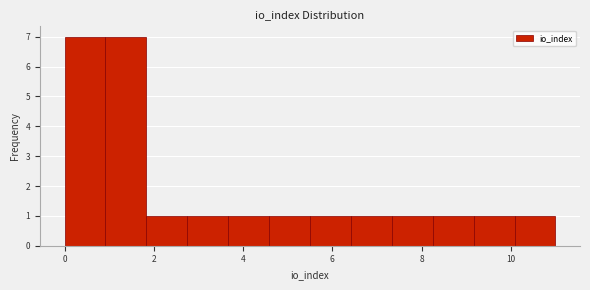

Reading left to right, list every bar in this chart as the range it spans on the x-axis followed by its height. Neither the bar edges nor the heights are printed on the chart, so give them approximately, as read against the axes.

0.0 to 1.0: 7
1.0 to 1.8: 7
1.8 to 2.8: 1
2.8 to 3.6: 1
3.6 to 4.6: 1
4.6 to 5.6: 1
5.6 to 6.4: 1
6.4 to 7.4: 1
7.4 to 8.2: 1
8.2 to 9.2: 1
9.2 to 10.0: 1
10.0 to 11.0: 1